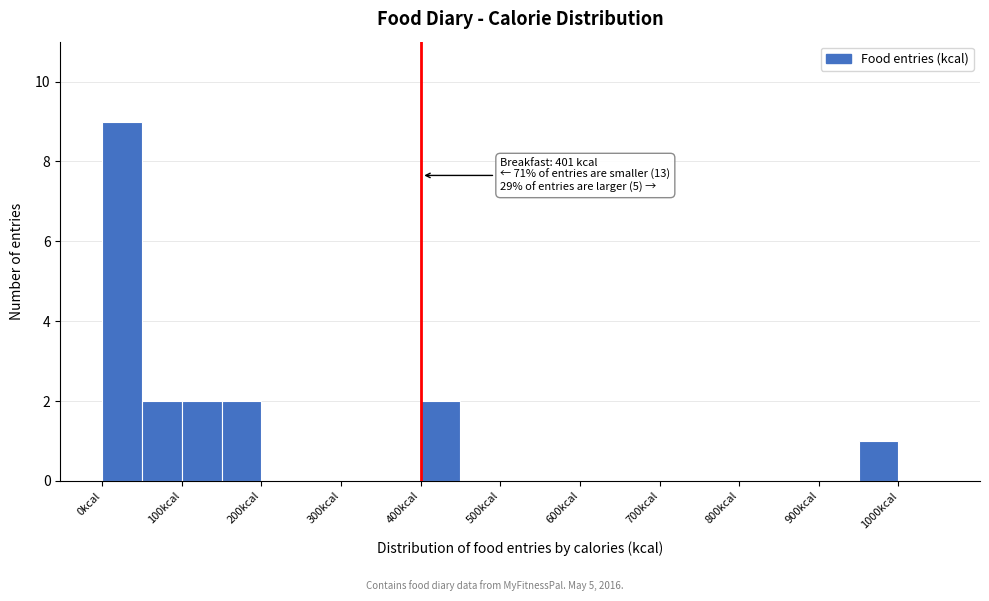

Which range on the x-axis has the tallest bar?

0 to 50